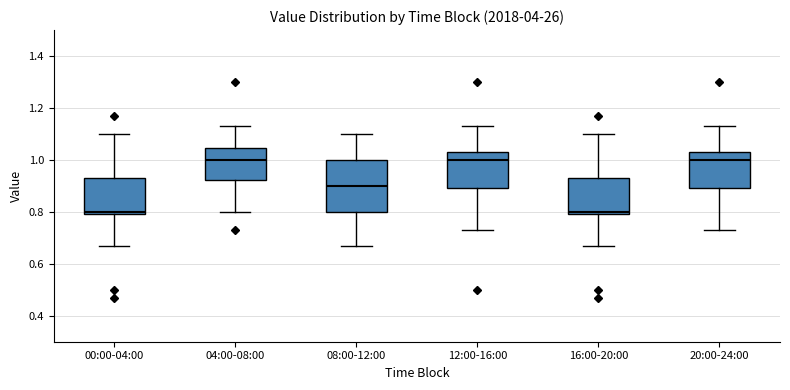

Where does the upper whisker of the box for 20:00-24:00 end on the y-axis? The values are not printed on the chart, so give them approximately, as read against the axis.

1.14